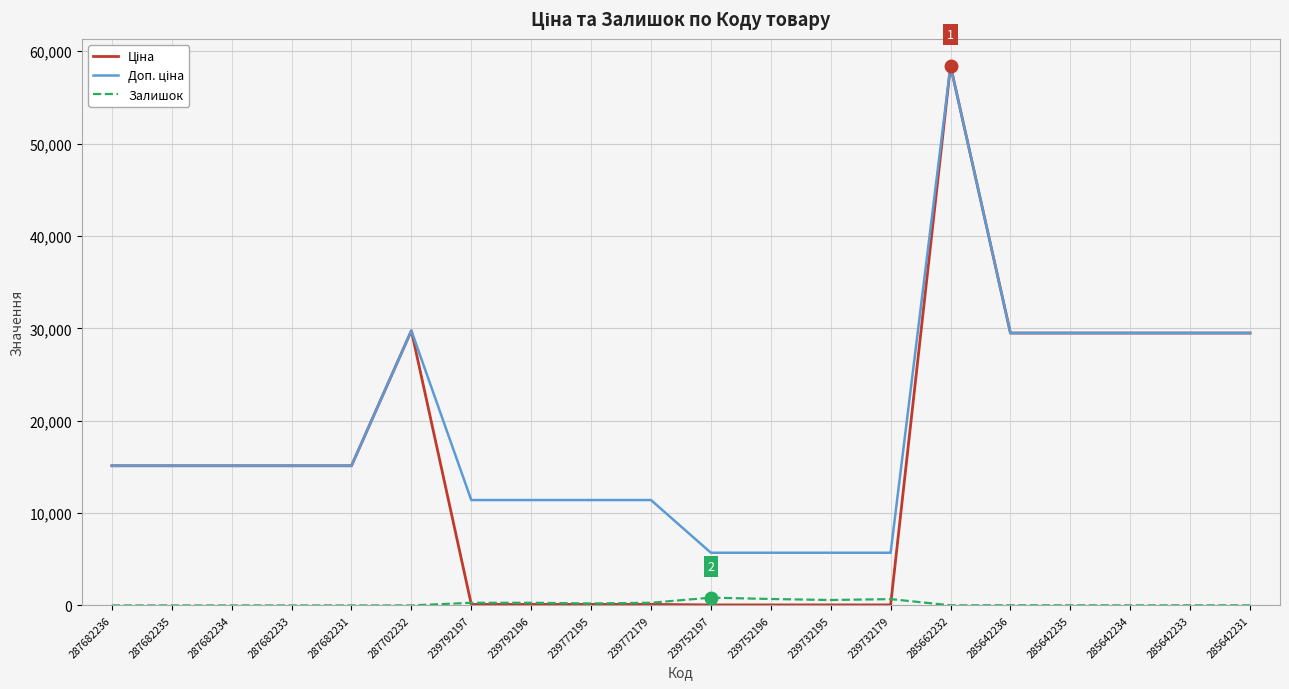

The value of Залишок at 287682231 is 0.0. True or false?

True